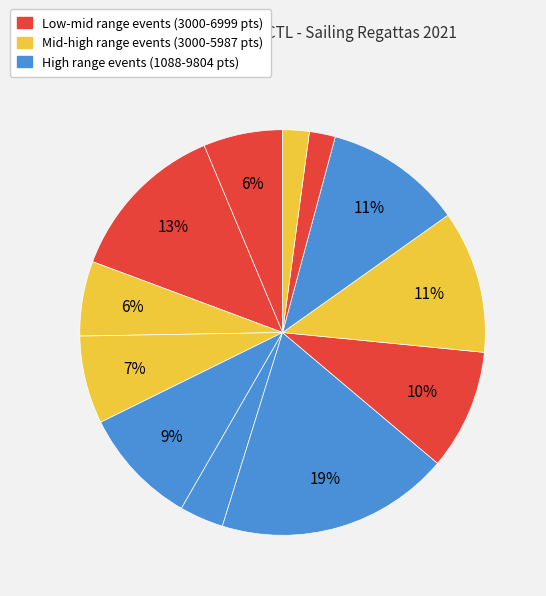

Count the number of slices in the pie.

12